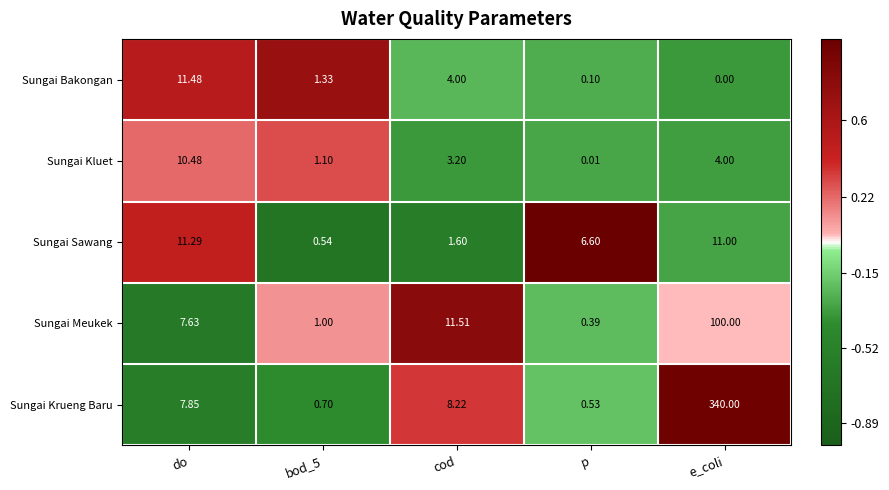

At how many categories does at least one series exceed 0?

5